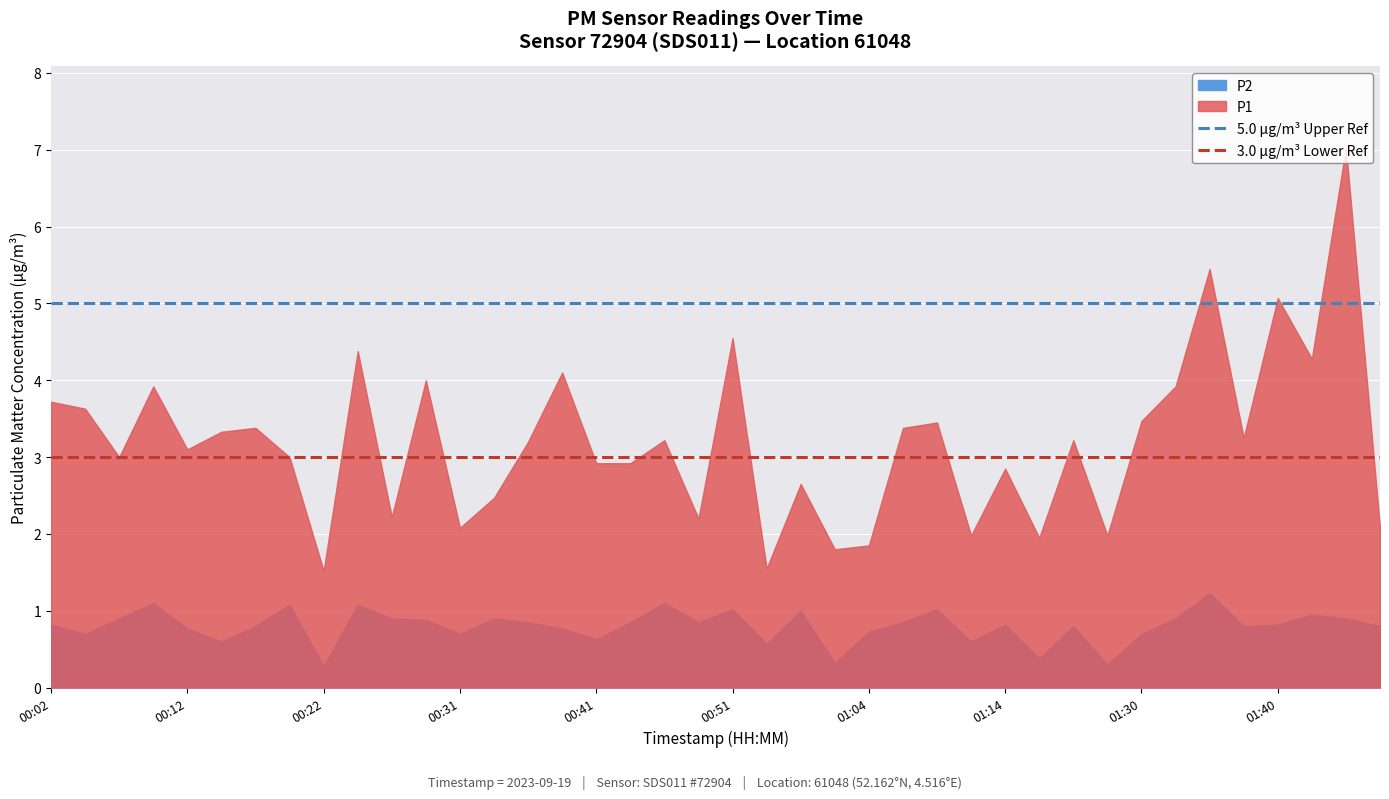

What is the value of the 3.0 μg/m³ Lower Ref point at the 2nd from the left?

3